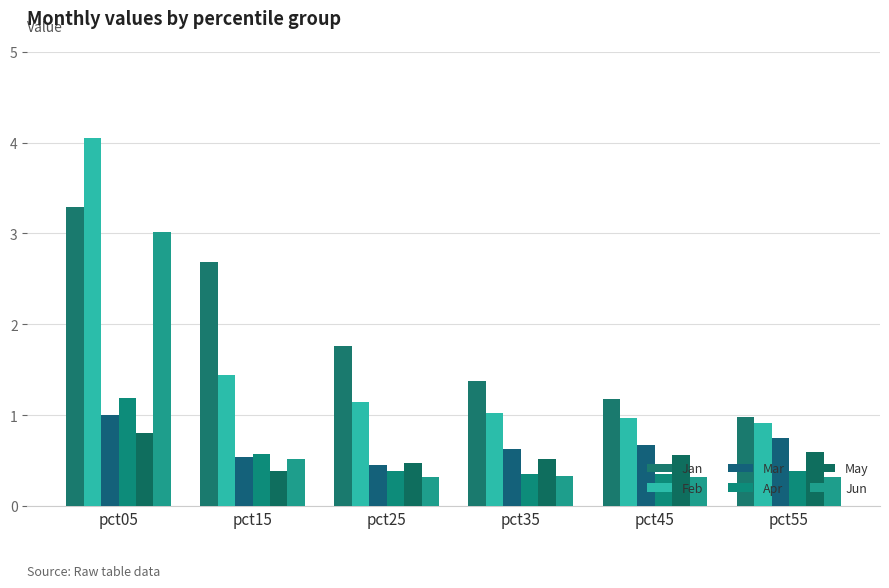

What is the sum of all Apr values?

3.2